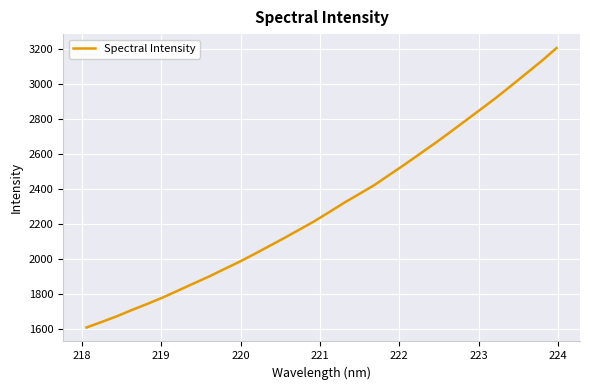

What is the difference between the maximum and minimum values?

1597.1